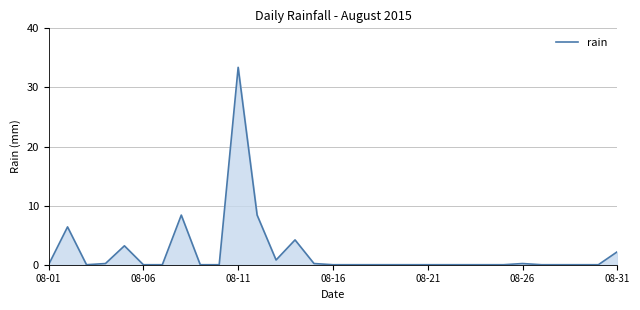

What is the greatest value displayed?

33.4